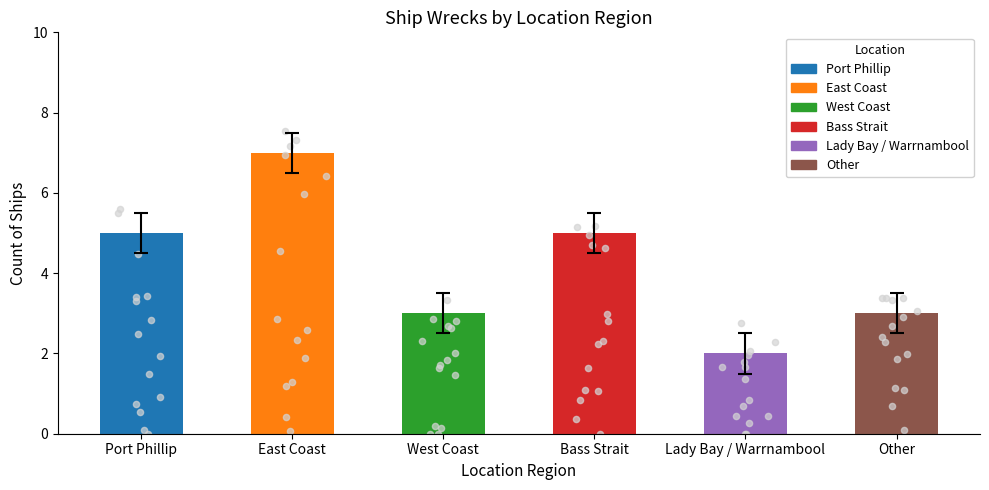

What is the ratio of the value at East Coast to the value at West Coast?

2.1